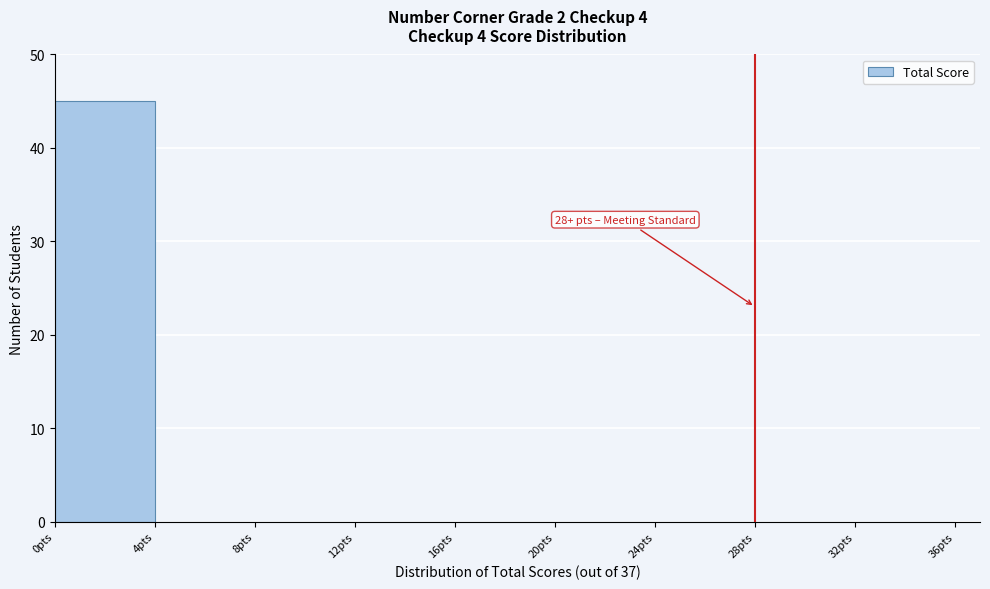

Over which range of the x-axis is the bar tallest?

0 to 4